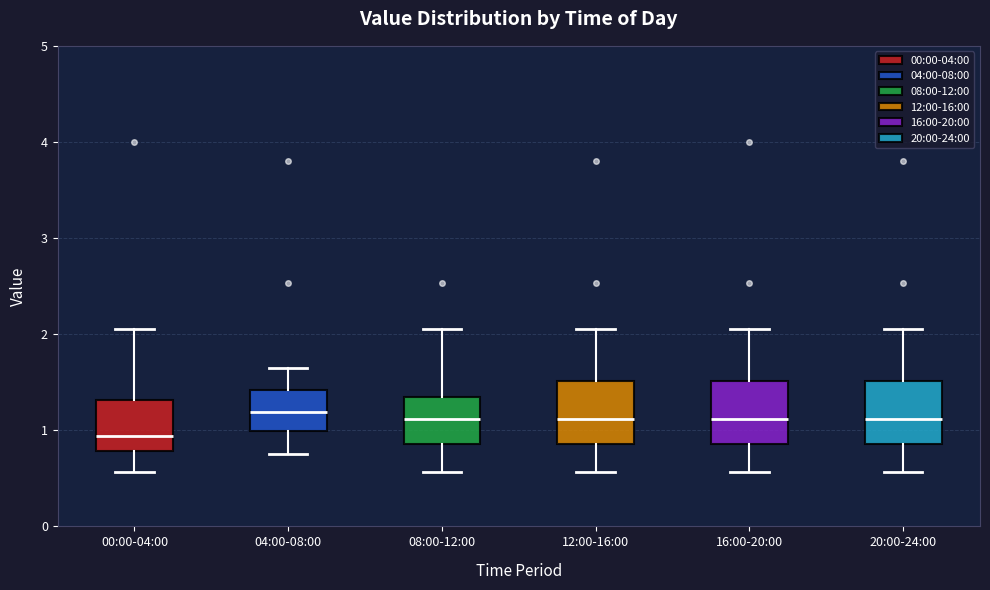

Where does the lower whisker of the box for 00:00-04:00 end on the y-axis? The values are not printed on the chart, so give them approximately, as read against the axis.

0.6